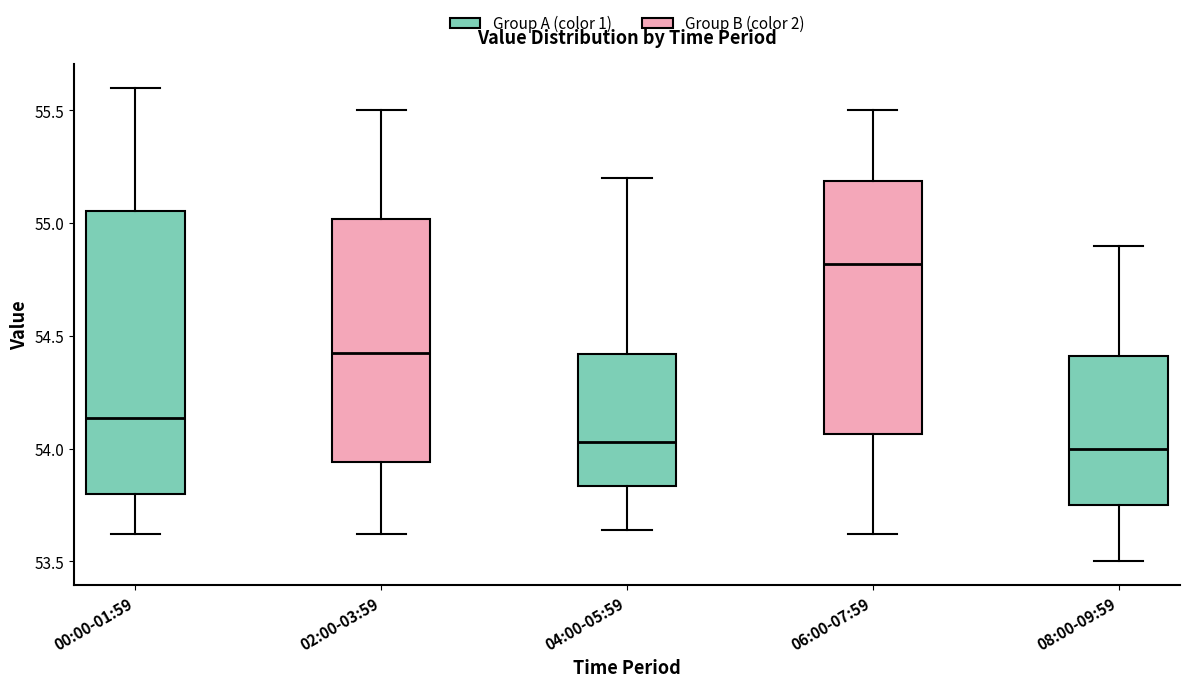

Reading left to right, read every box against the y-axis: the position of its median line, the range the box covers, and the ends of its whiskers. The values are not printed on the chart, so give them approximately, as read against the axis.

00:00-01:59: median 54.15, box 53.80 to 55.05, whiskers 53.60 to 55.60
02:00-03:59: median 54.45, box 53.95 to 55.00, whiskers 53.60 to 55.50
04:00-05:59: median 54.05, box 53.85 to 54.40, whiskers 53.65 to 55.20
06:00-07:59: median 54.80, box 54.05 to 55.20, whiskers 53.60 to 55.50
08:00-09:59: median 54.00, box 53.75 to 54.40, whiskers 53.50 to 54.90